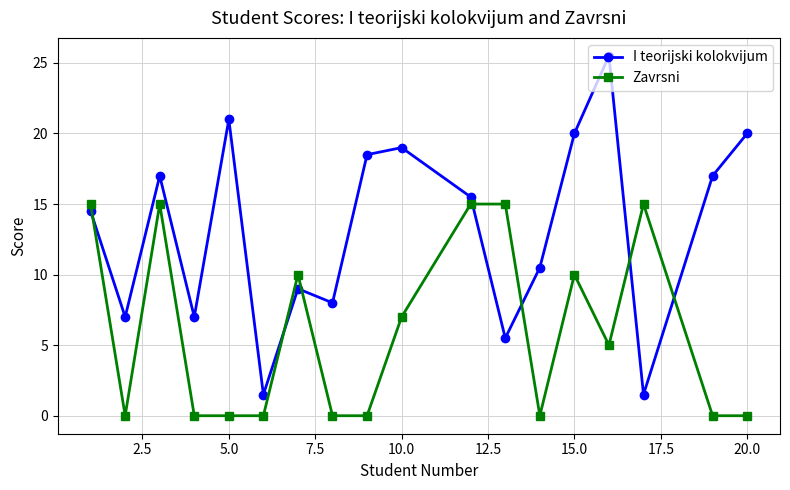

Count the number of data series in this chart.

2